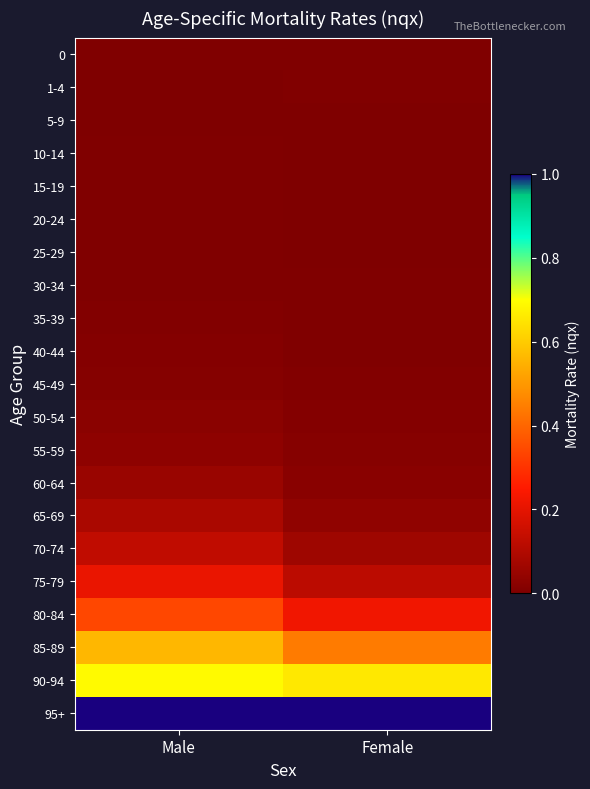

Reading left to right, extract all data points from this chart.

0: Male=0.0	Female=0.0
1-4: Male=0.0	Female=0.0
5-9: Male=0.0	Female=0.0
10-14: Male=0.0	Female=0.0
15-19: Male=0.0	Female=0.0
20-24: Male=0.0	Female=0.0
25-29: Male=0.0	Female=0.0
30-34: Male=0.0	Female=0.0
35-39: Male=0.0	Female=0.0
40-44: Male=0.0	Female=0.0
45-49: Male=0.0	Female=0.0
50-54: Male=0.0	Female=0.0
55-59: Male=0.0	Female=0.0
60-64: Male=0.1	Female=0.0
65-69: Male=0.1	Female=0.0
70-74: Male=0.1	Female=0.1
75-79: Male=0.2	Female=0.1
80-84: Male=0.3	Female=0.2
85-89: Male=0.6	Female=0.4
90-94: Male=0.7	Female=0.7
95+: Male=1.0	Female=1.0